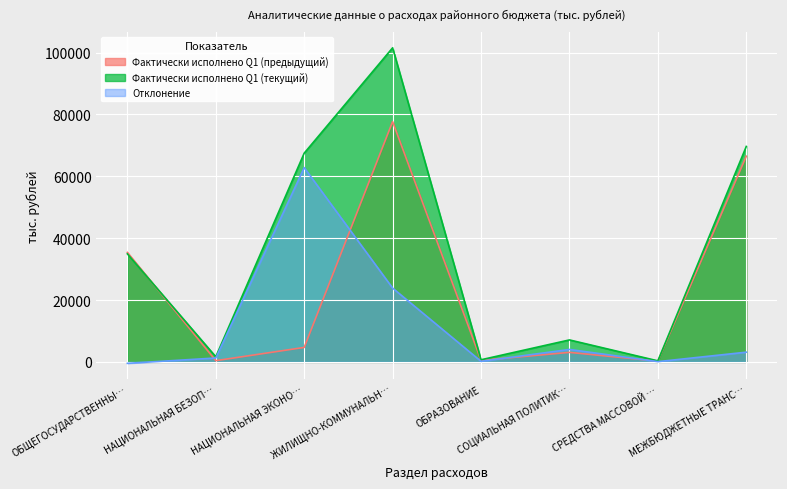

Which series has the widest spread of values?

Фактически исполнено Q1 (текущий)